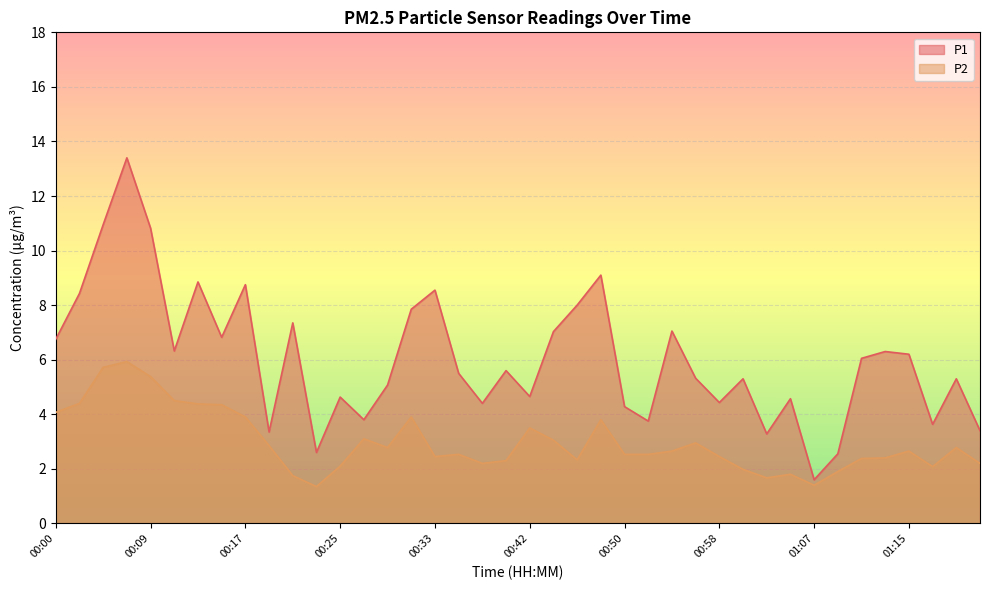

What is the maximum value for P1?

13.4